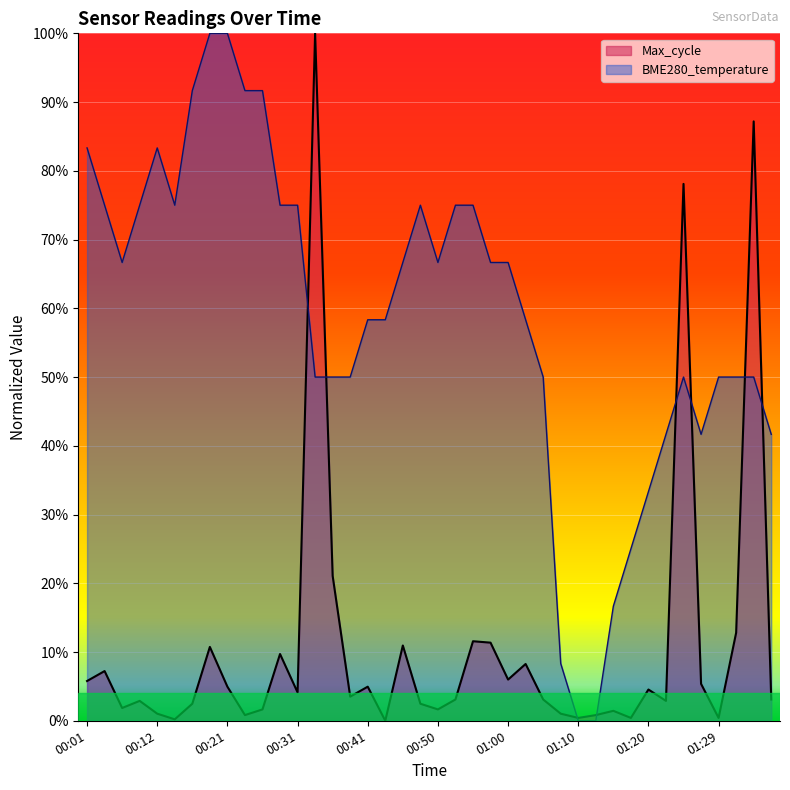

How many data points in Max_cycle are above 0?

39